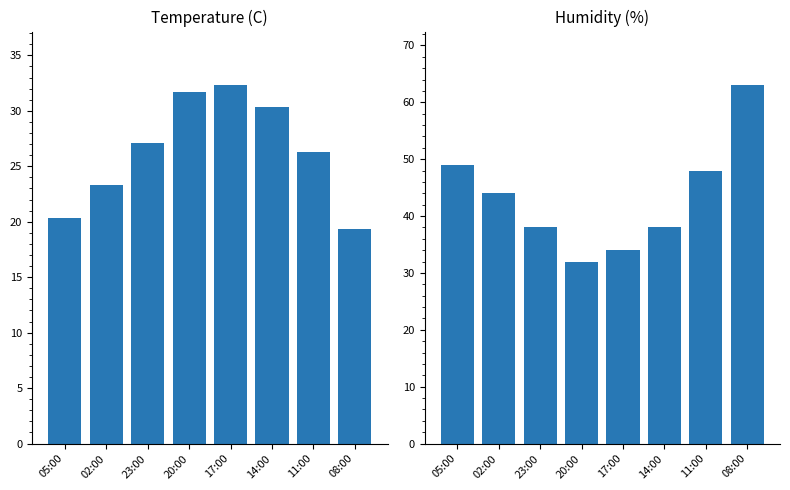

What is the difference between the maximum and second lowest values in the Temperature (C) series?

12.0